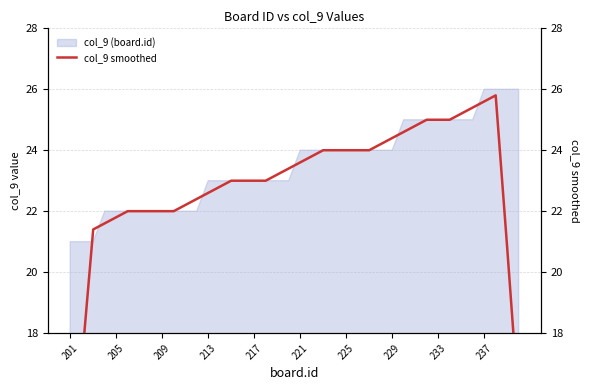

The col_9 (board.id) series shows 22 at 209. True or false?

True